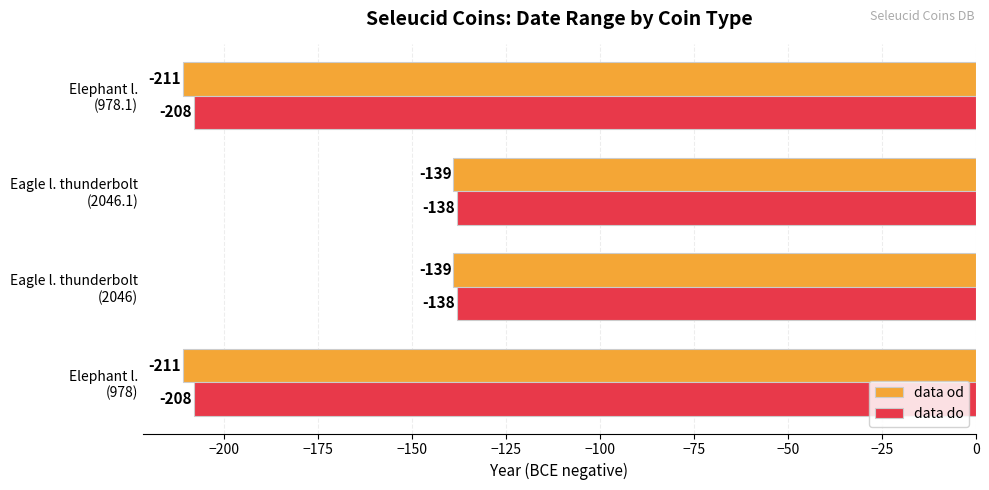

Rank the series by their maximum value, from highest to lowest.

data do, data od